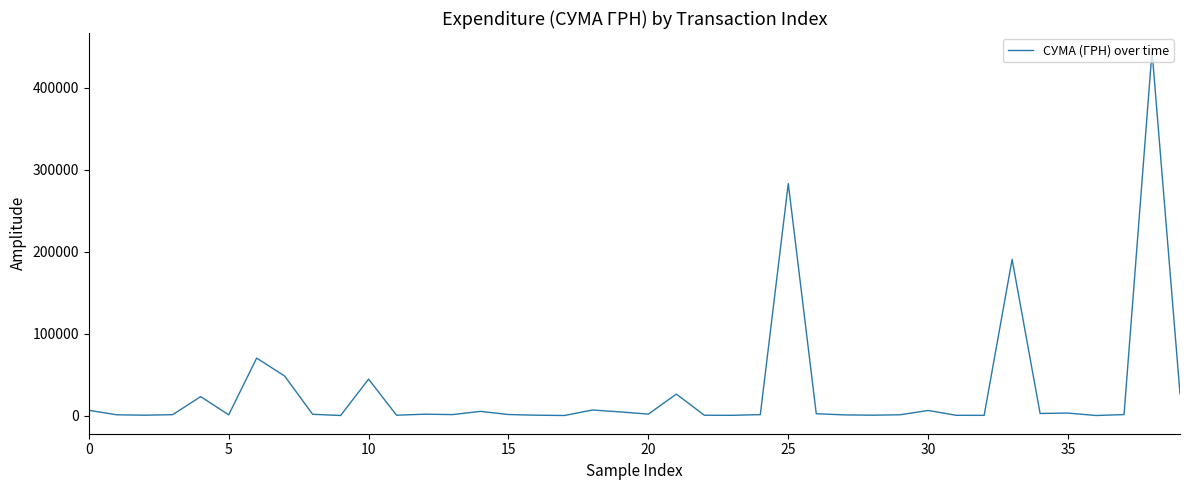

What is the average value?

30226.6